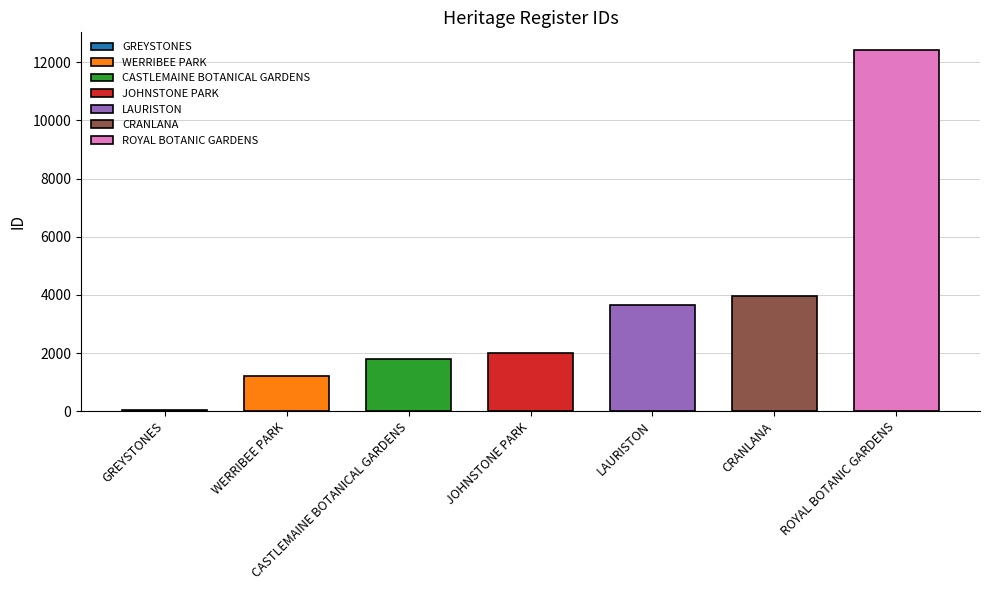

What is the average value?

3579